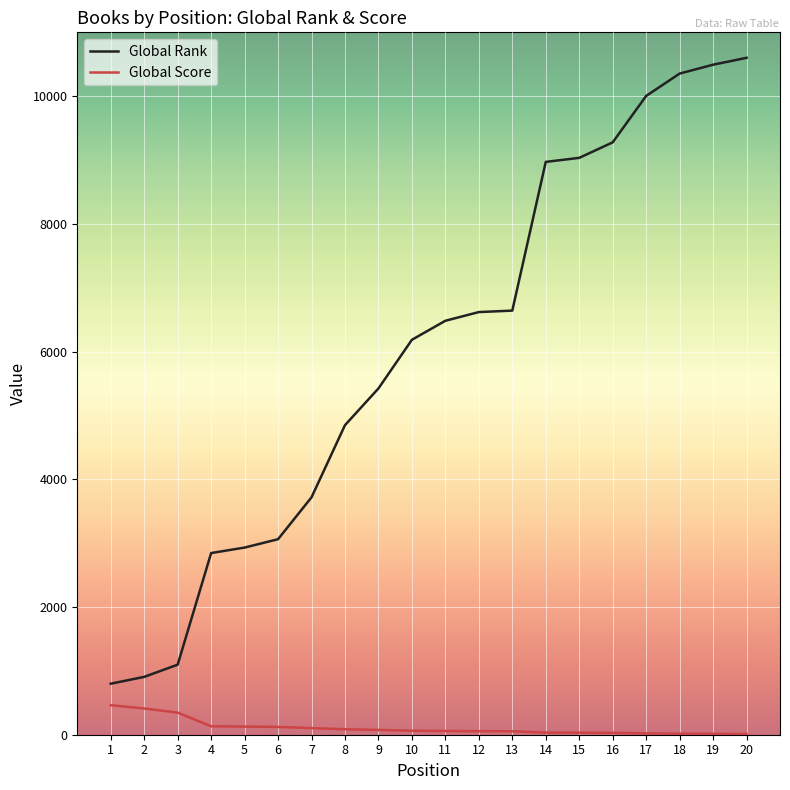

What is the total value across all series at 15?

9066